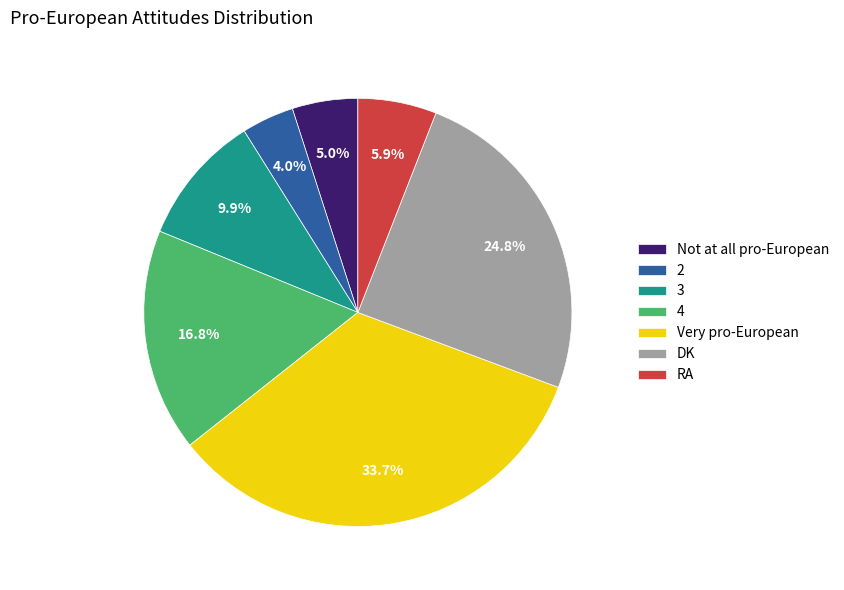

Does RA represent more than half of the total?

No